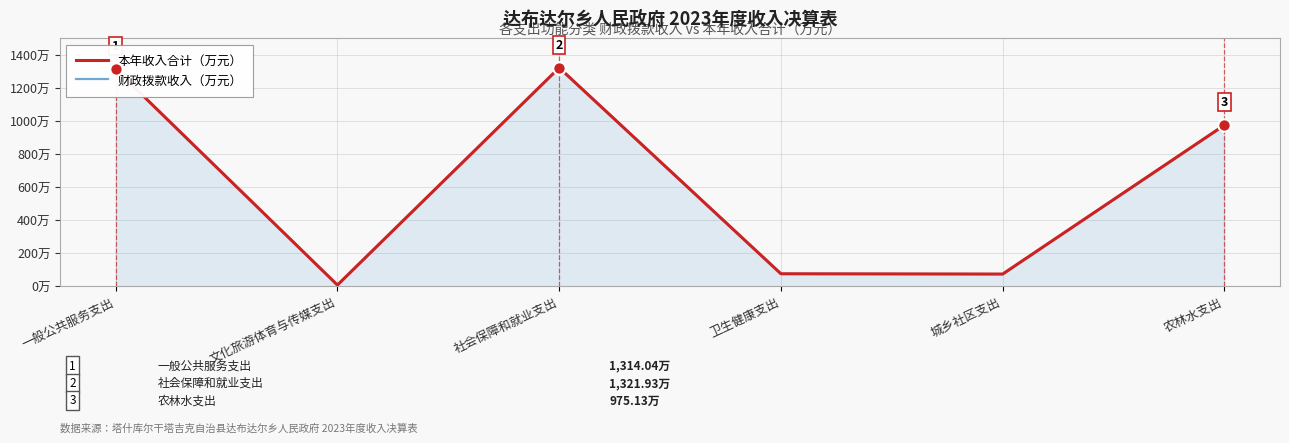

What are all the series names shown in the legend?

本年收入合计, 财政拨款收入